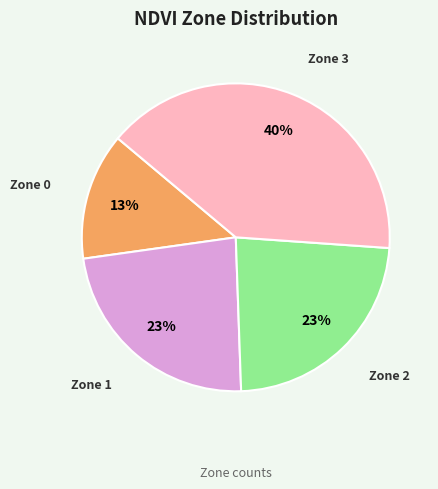

Which category has the smallest portion of the pie?

Zone 0